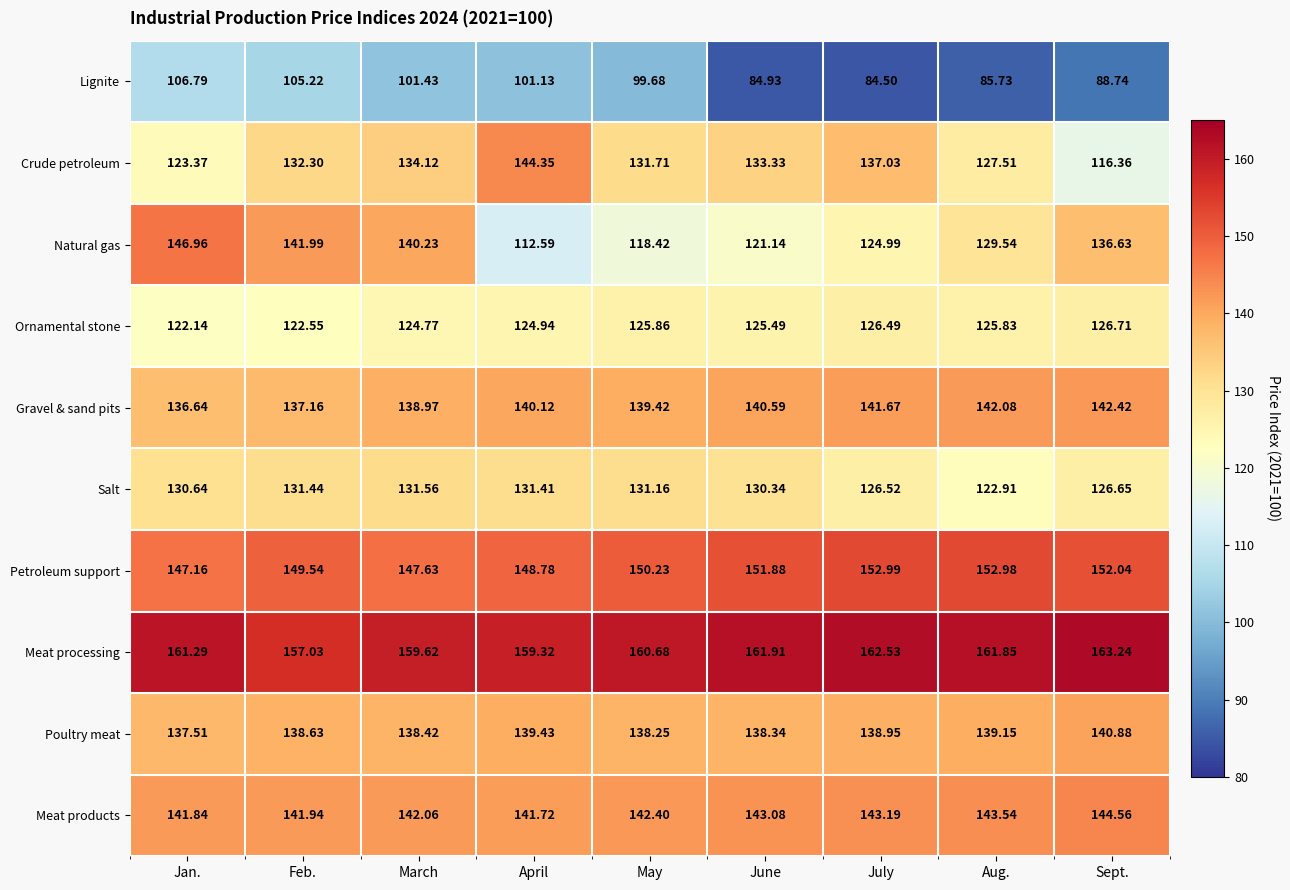

Between Jan. and Aug., which series saw the biggest shift?

Lignite